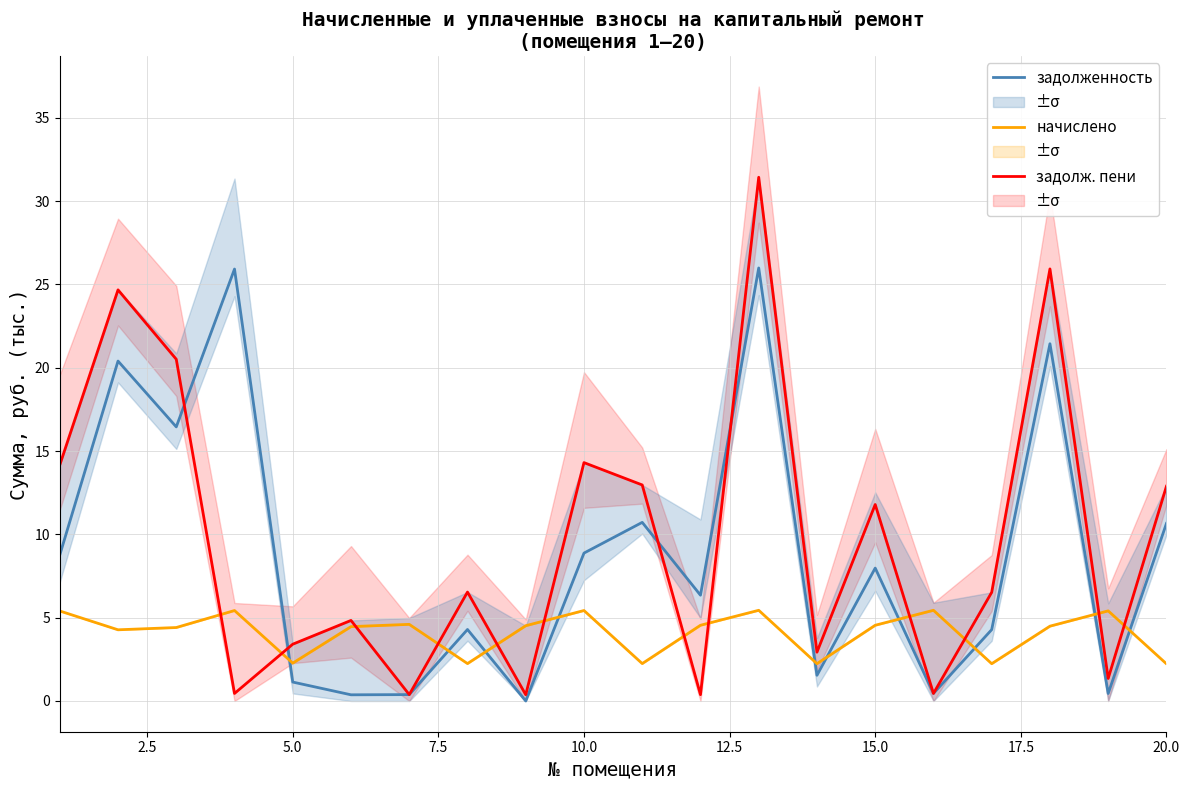

Does the chart display data point markers on the line(s)?

No